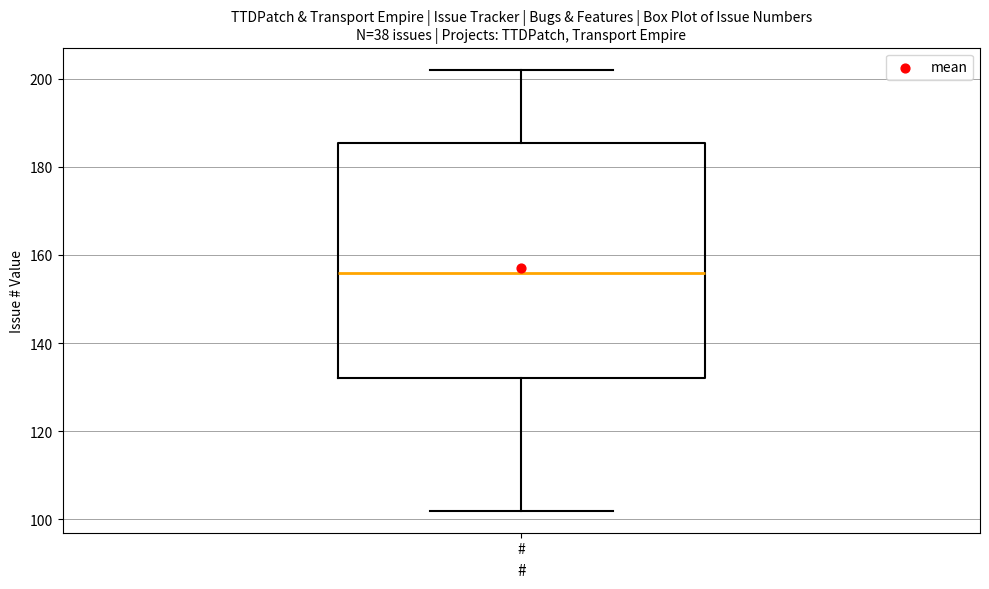

Read this box plot against the y-axis: the position of the median line, the range covered by the box, and the ends of both whiskers. The values are not printed on the chart, so give them approximately, as read against the axis.

median 156, box 132 to 186, whiskers 102 to 202